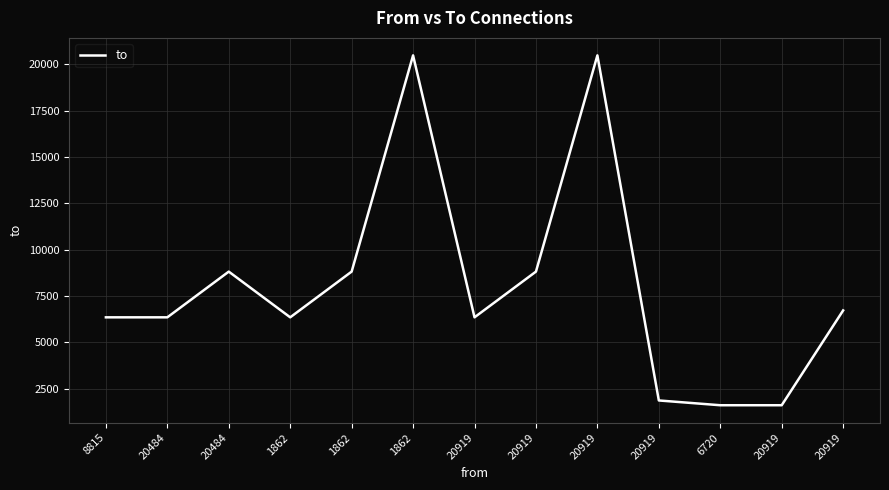

The chart shows a value of 3989 at 20919. True or false?

False